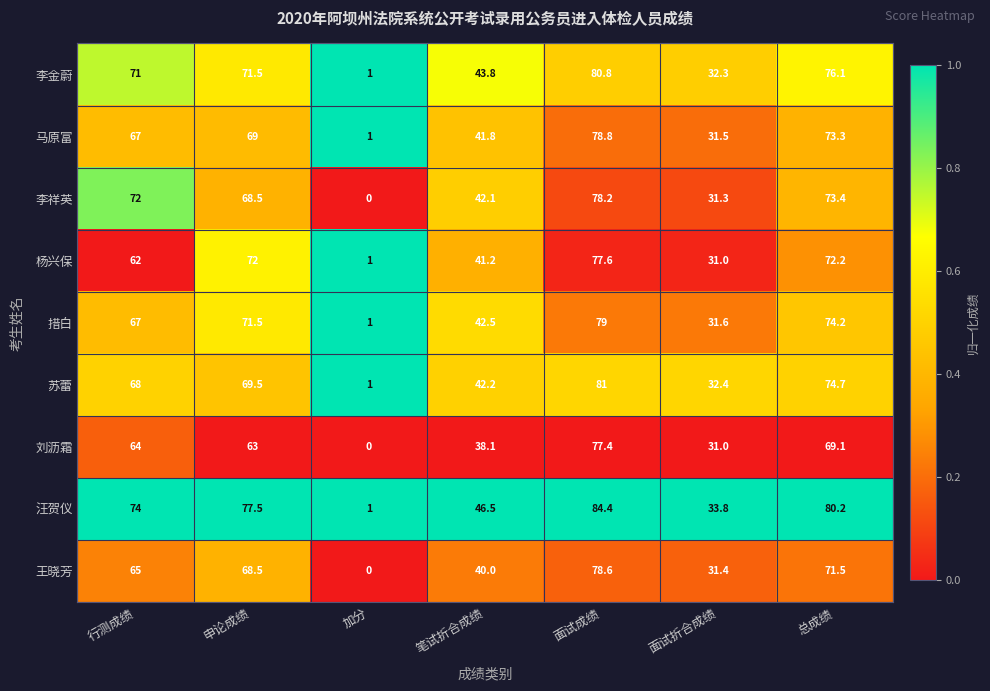

At which category does the chart reach its peak across all series?

面试成绩